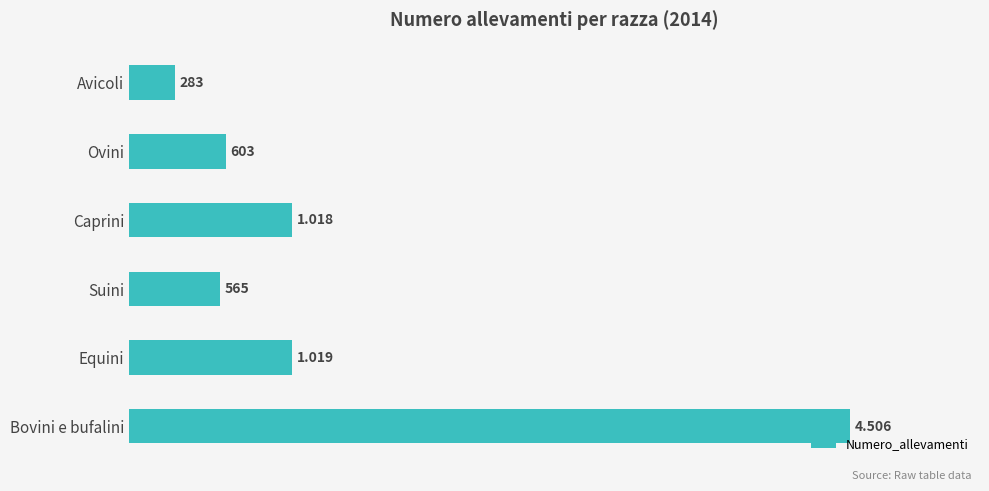

At which label is the value closest to 2394?

Equini